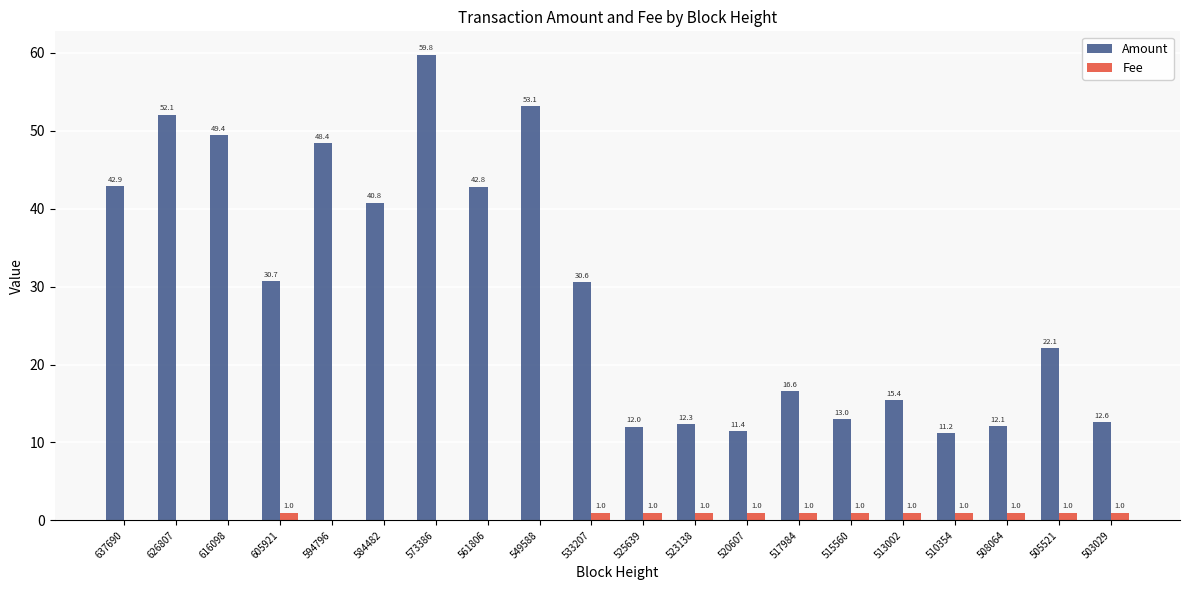

True or false: Fee has a value of 1.0 at 520607.

True